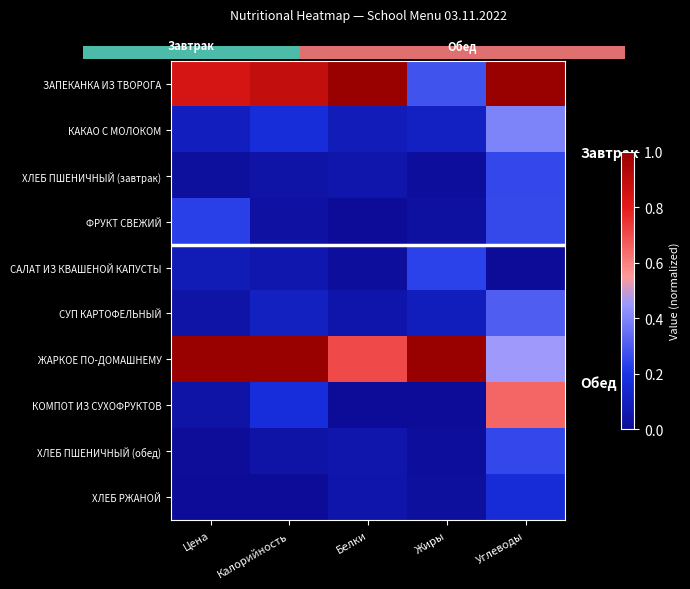

At Цена, list the series in order from largest to smallest.

ЖАРКОЕ ПО-ДОМАШНЕМУ, ЗАПЕКАНКА ИЗ ТВОРОГА, ФРУКТ СВЕЖИЙ, КАКАО С МОЛОКОМ, САЛАТ ИЗ КВАШЕНОЙ КАПУСТЫ, СУП КАРТОФЕЛЬНЫЙ, КОМПОТ ИЗ СУХОФРУКТОВ, ХЛЕБ ПШЕНИЧНЫЙ (завтрак), ХЛЕБ ПШЕНИЧНЫЙ (обед), ХЛЕБ РЖАНОЙ